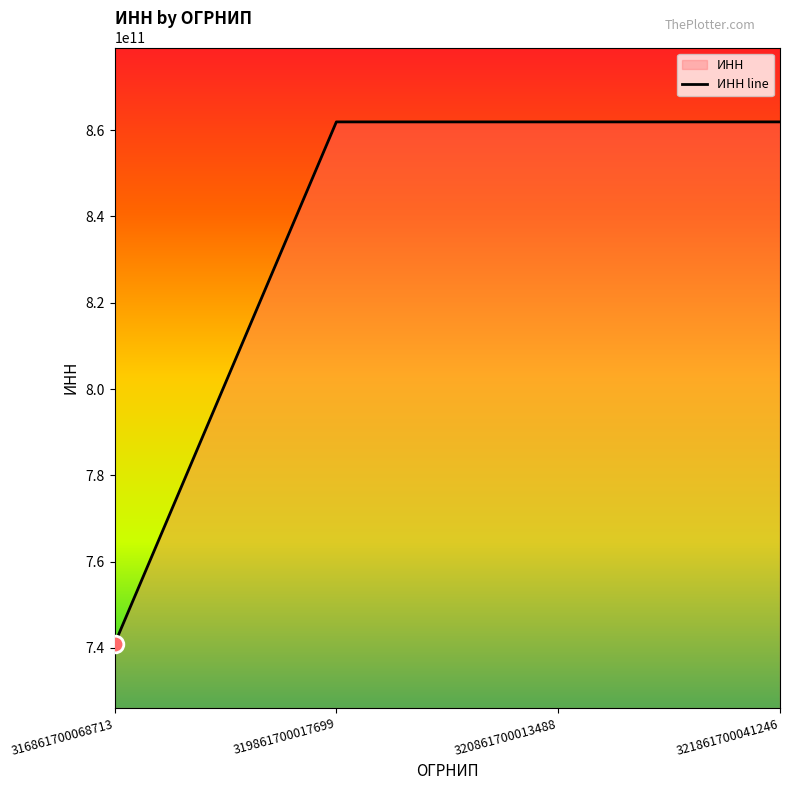

Which label corresponds to the smallest value in the chart?

316861700068713